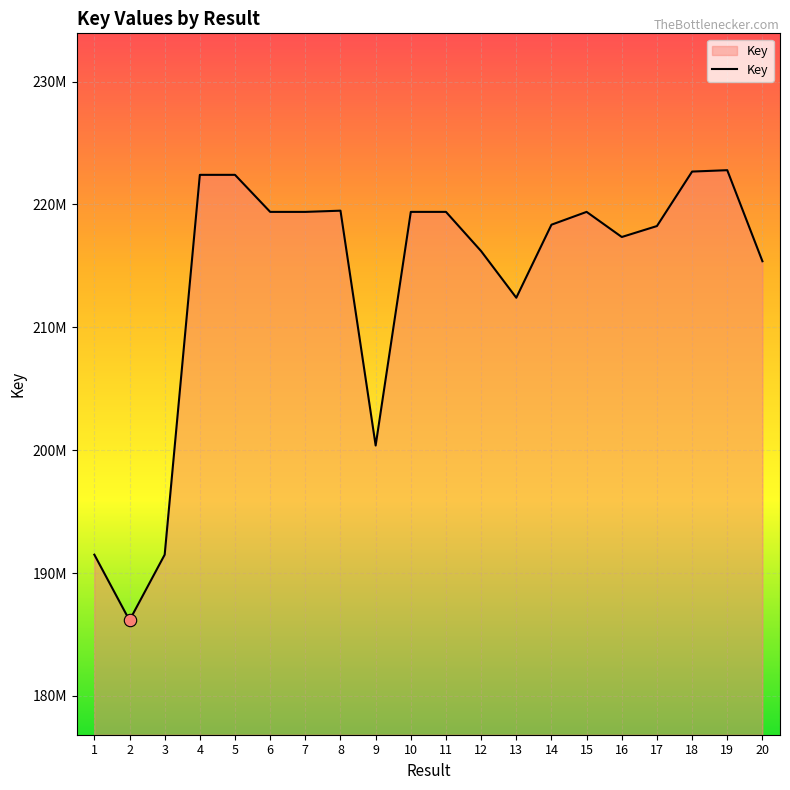

What is the change in value from 2 to 11?

+33249835